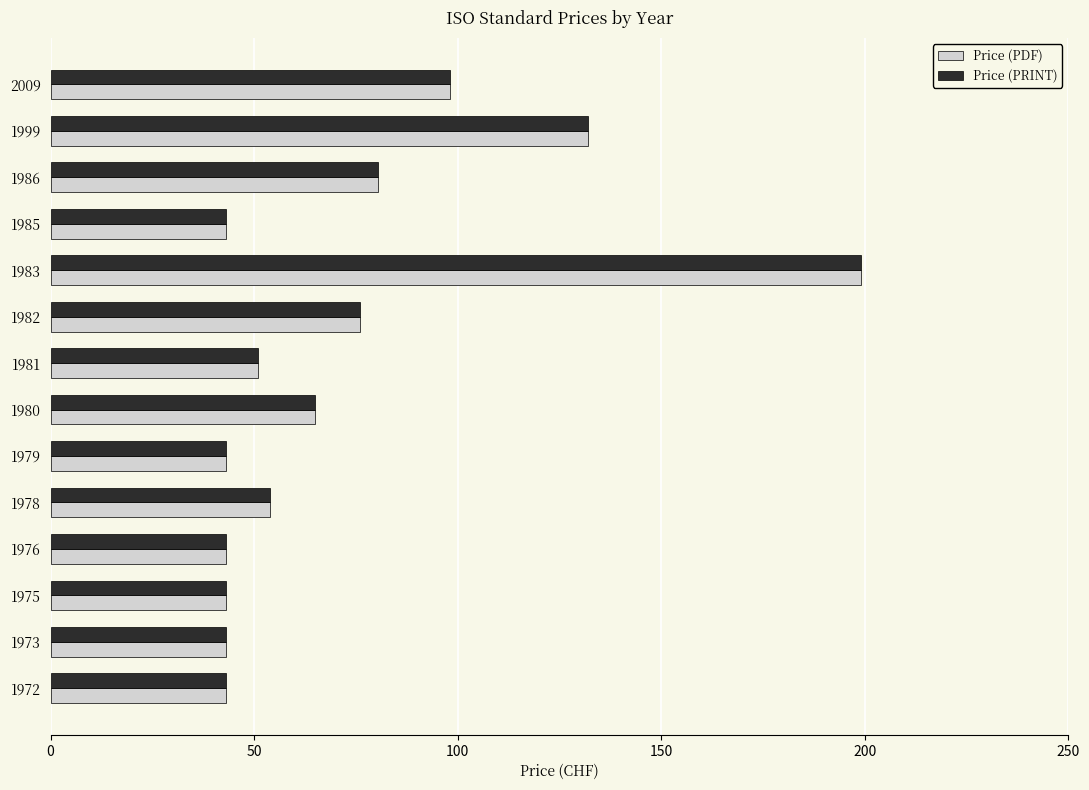

What are all the series names shown in the legend?

Price (PDF), Price (PRINT)